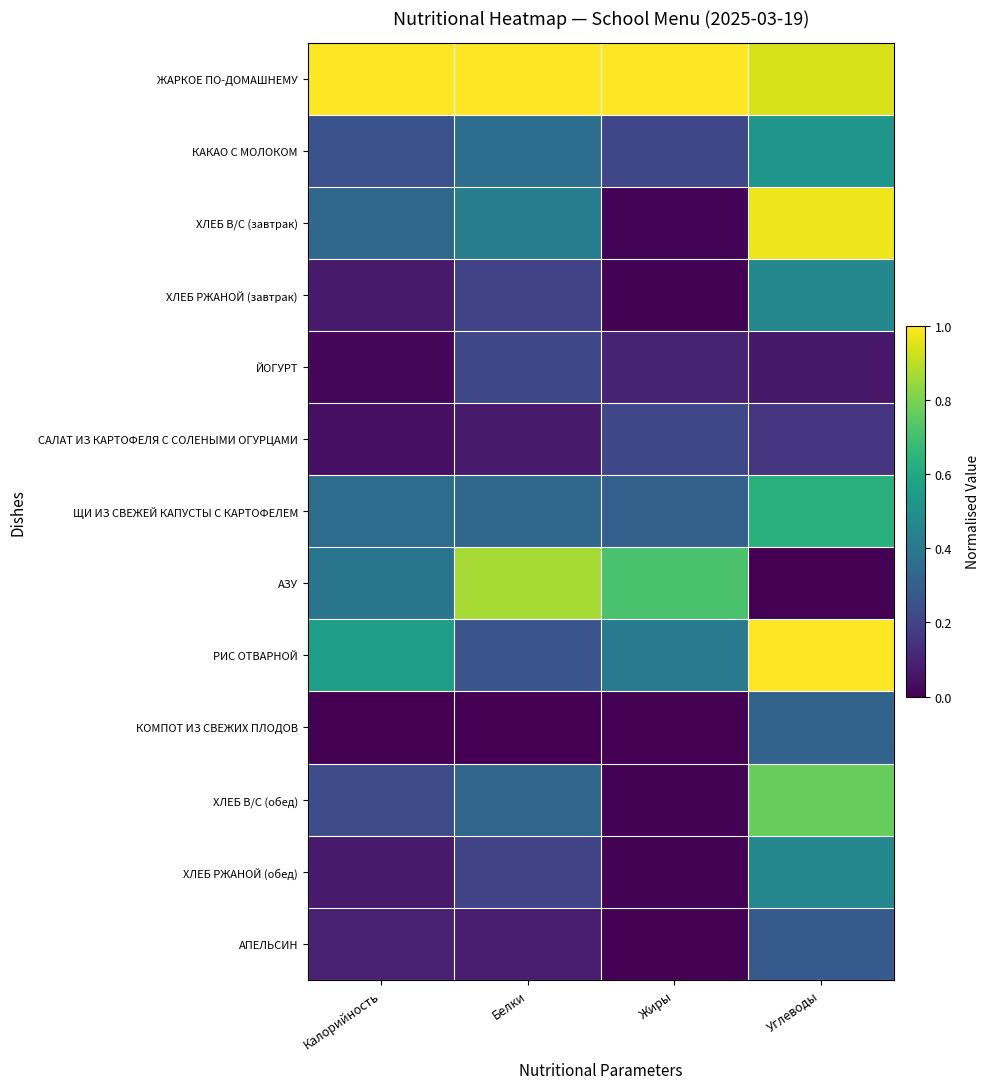

At which category does the chart reach its minimum across all series?

Углеводы